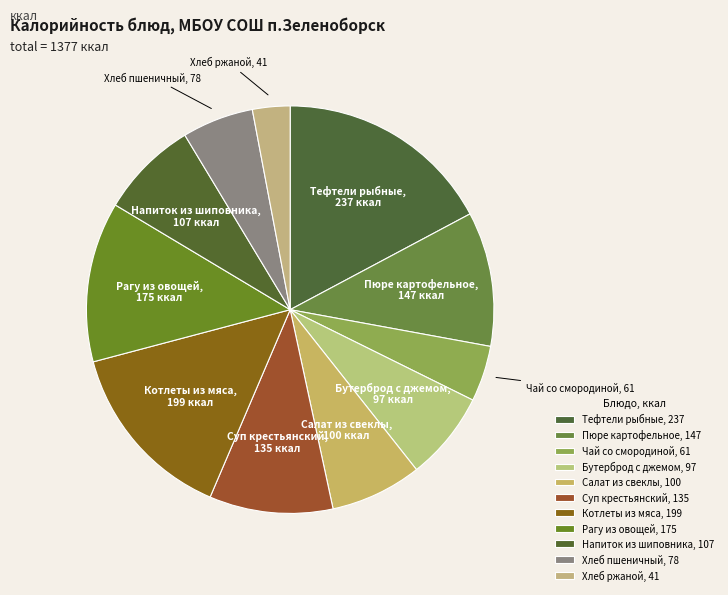

What is the ratio of the value at Салат из свеклы to the value at Хлеб пшеничный?

1.3